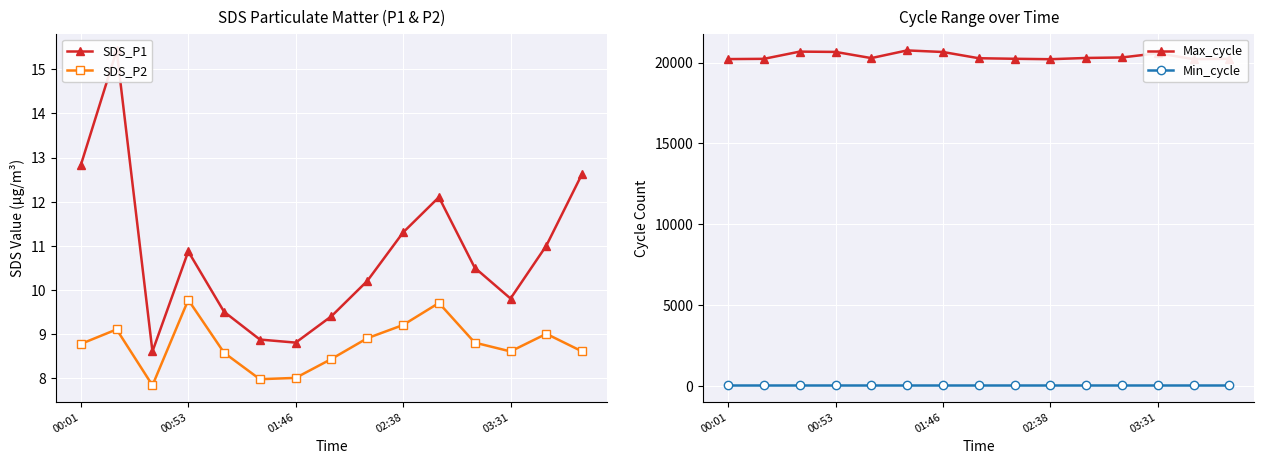

What is the highest value of the SDS_P2 series?

9.8